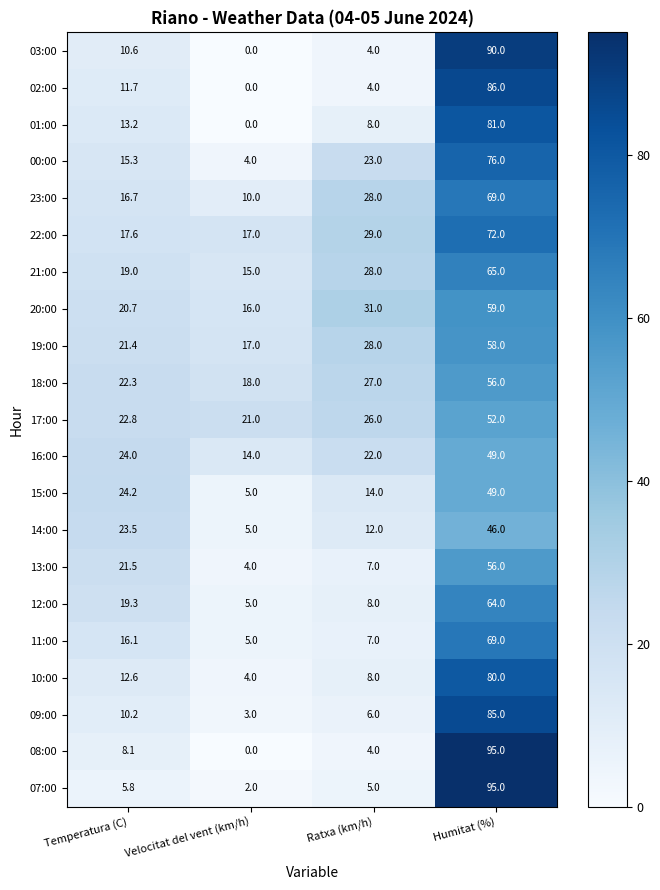

Rank the categories by 18:00 value from lowest to highest.

Velocitat del vent (km/h), Temperatura (C), Ratxa (km/h), Humitat (%)